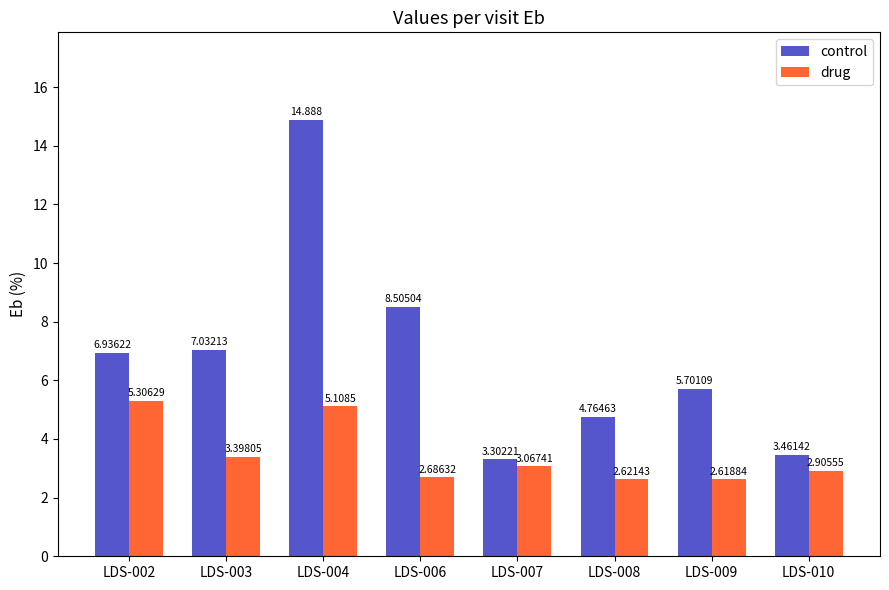

Which series has the largest range (max minus min)?

control